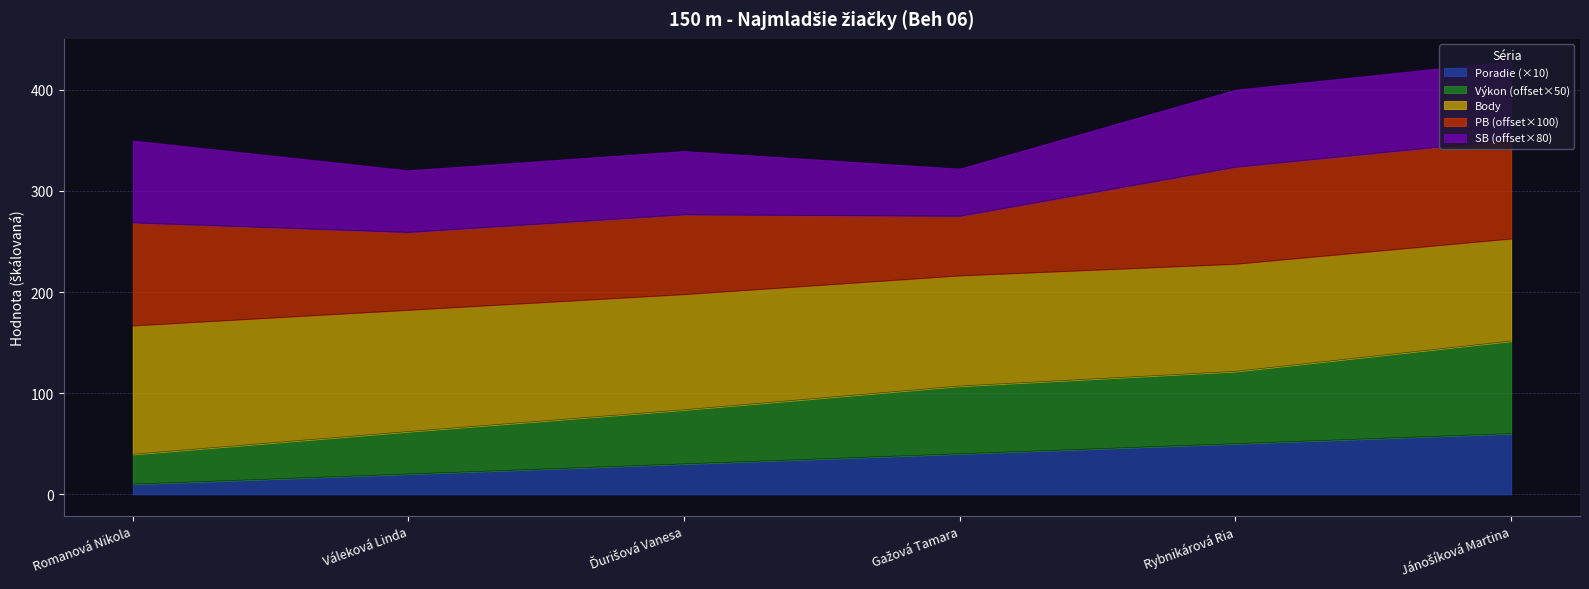

True or false: Body has a value of 182.0 at Váleková Linda.

True